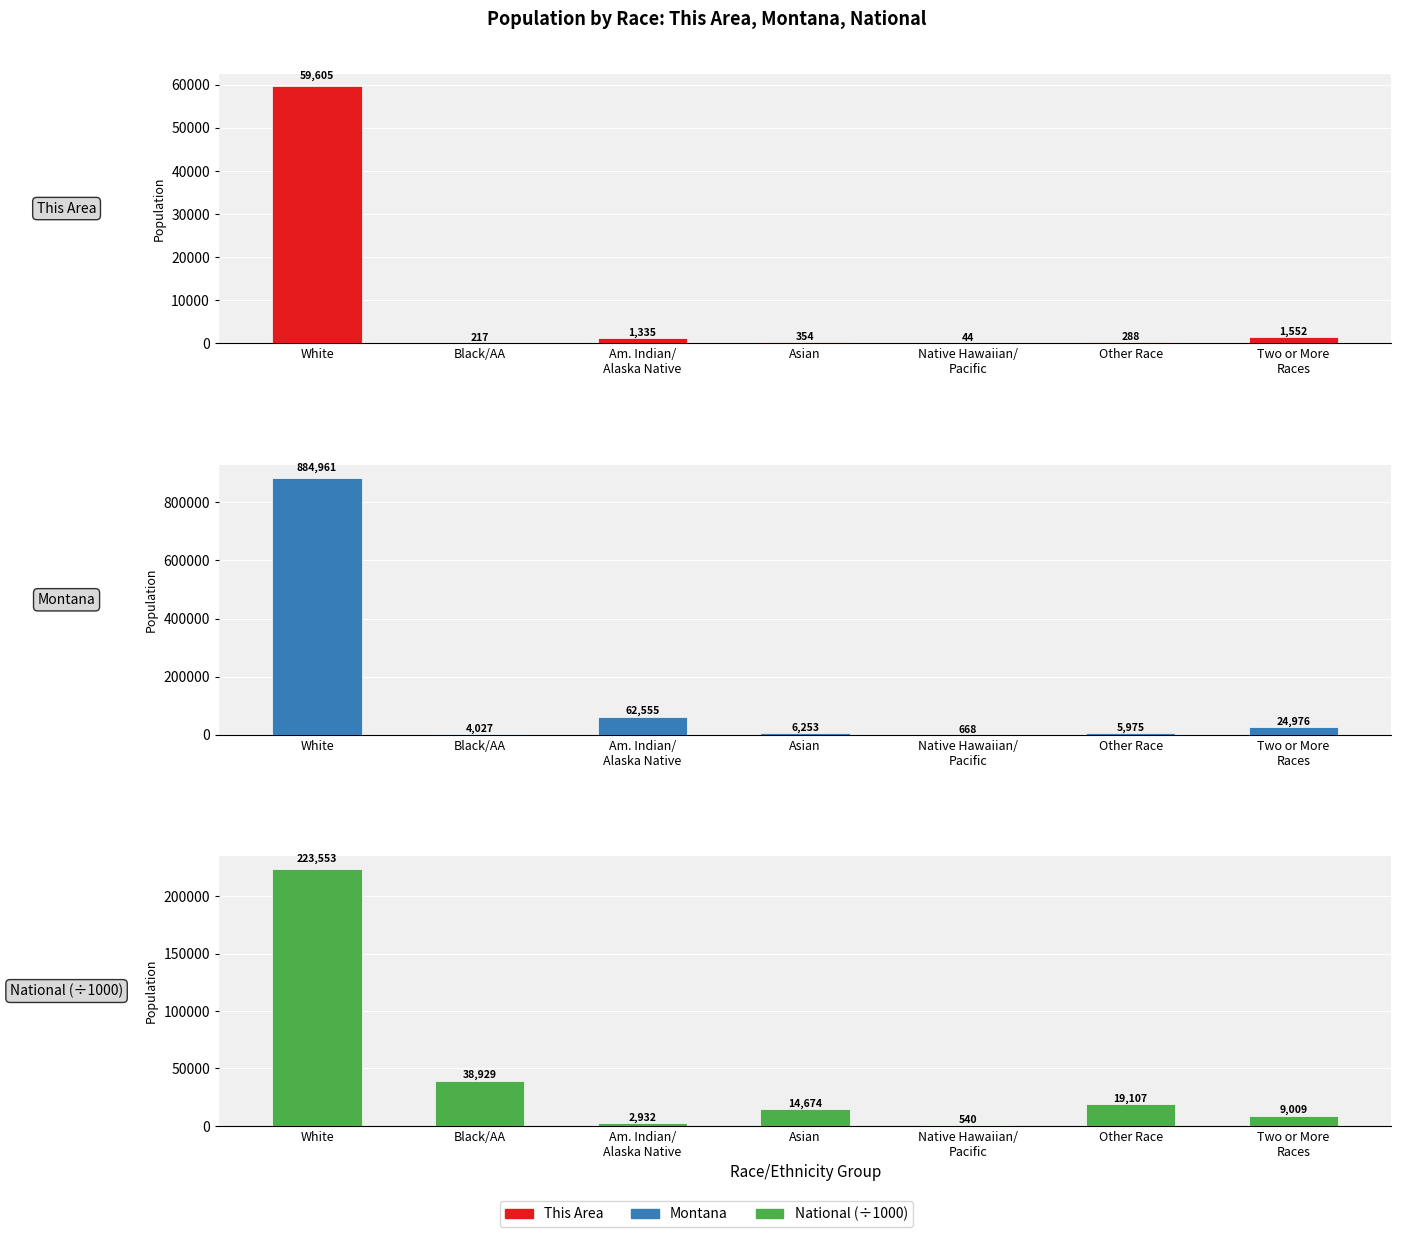

List the series in order of their overall mean, highest first.

Montana, National (÷1000), This Area